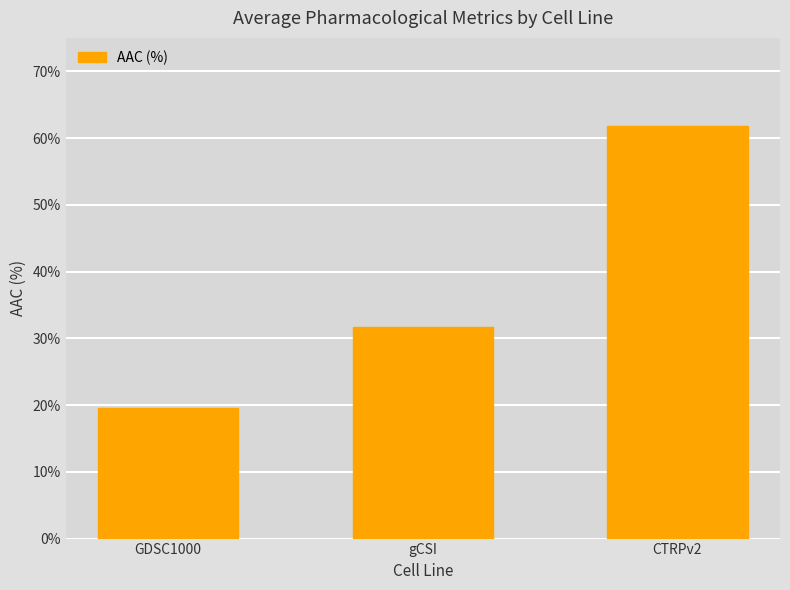

Which has a higher value, gCSI or GDSC1000?

gCSI